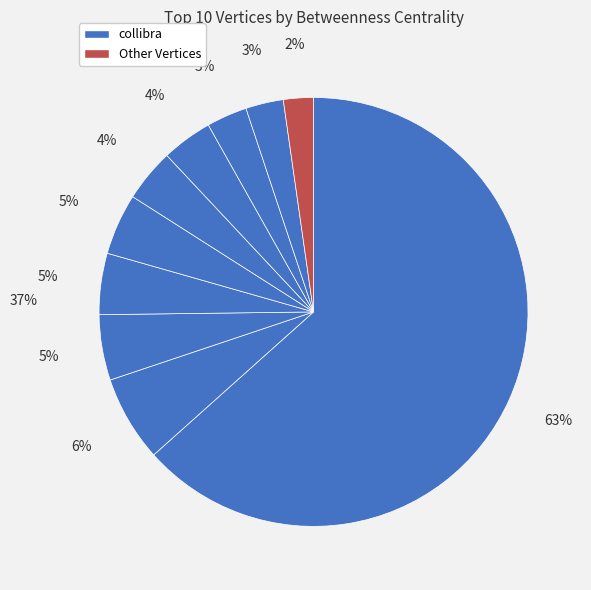

What is the largest slice in the pie chart?

collibra